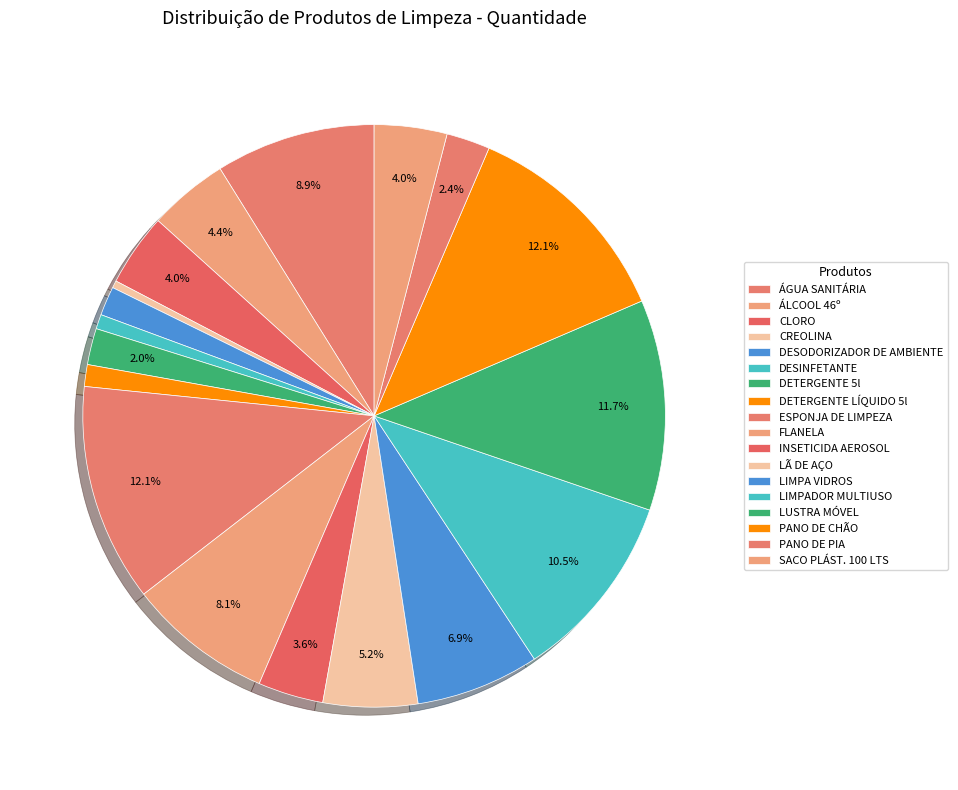

How much of the chart is everything except ÁLCOOL 46º?

95.6%